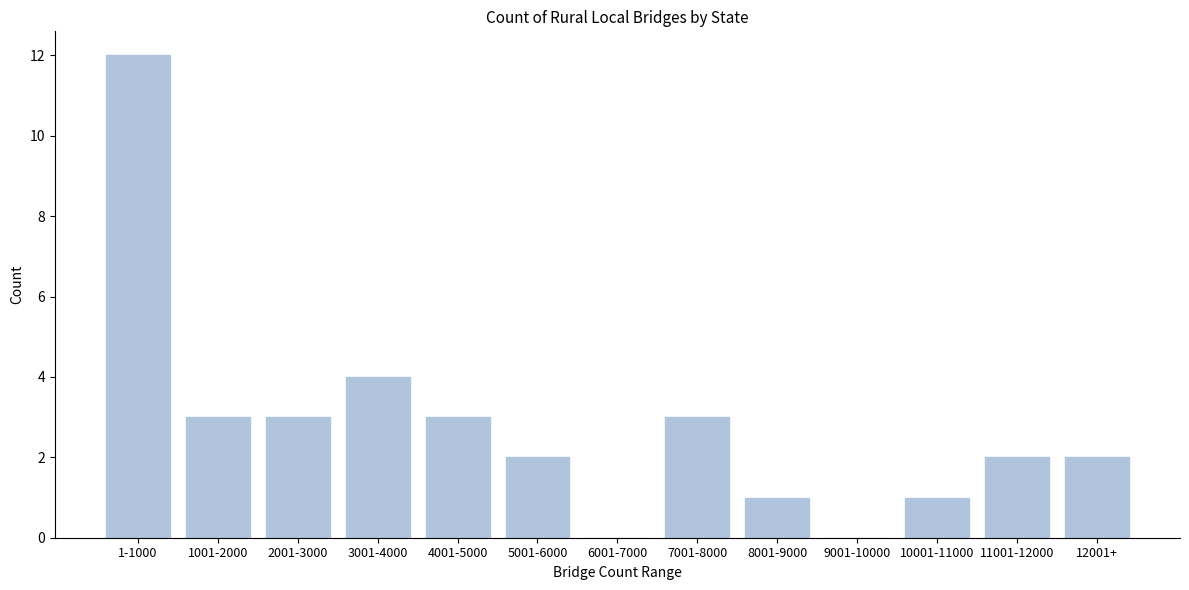

Reading left to right, list all the values displayed in this chart.

1-1000=12	1001-2000=3	2001-3000=3	3001-4000=4	4001-5000=3	5001-6000=2	6001-7000=0	7001-8000=3	8001-9000=1	9001-10000=0	10001-11000=1	11001-12000=2	12001+=2